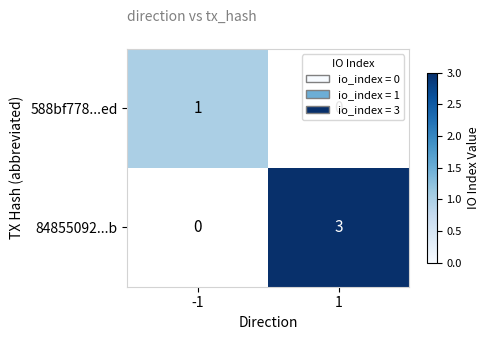

What is the spread (max minus min) of values at -1?

1